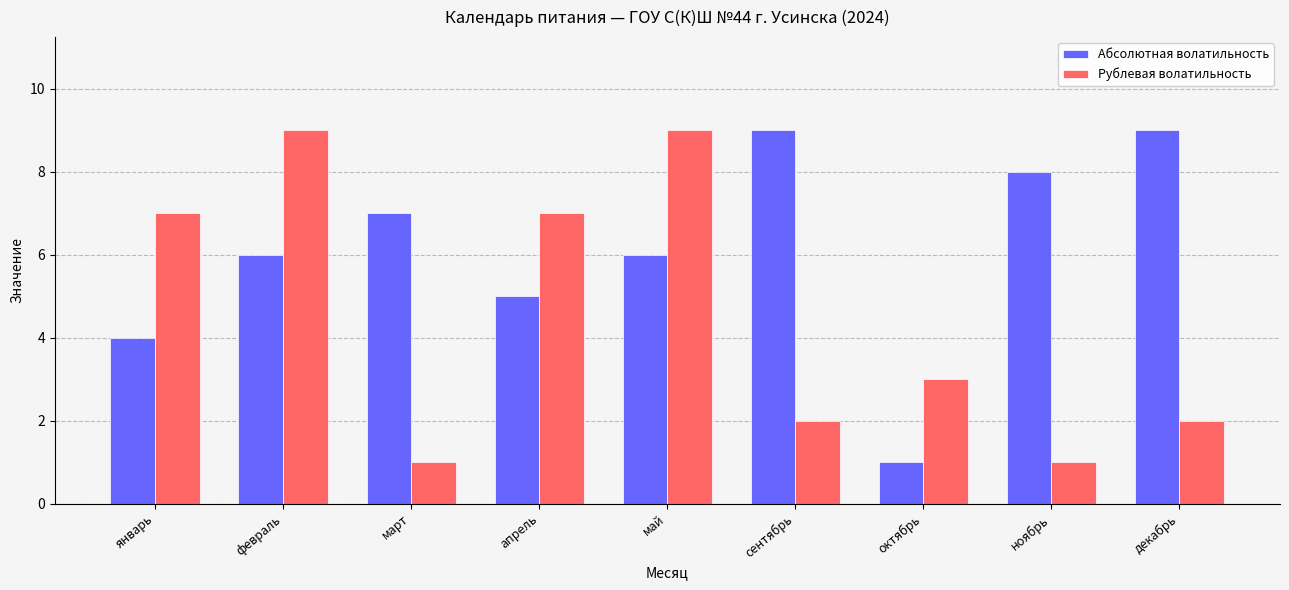

What is the label of the 2nd bar from the right?

ноябрь